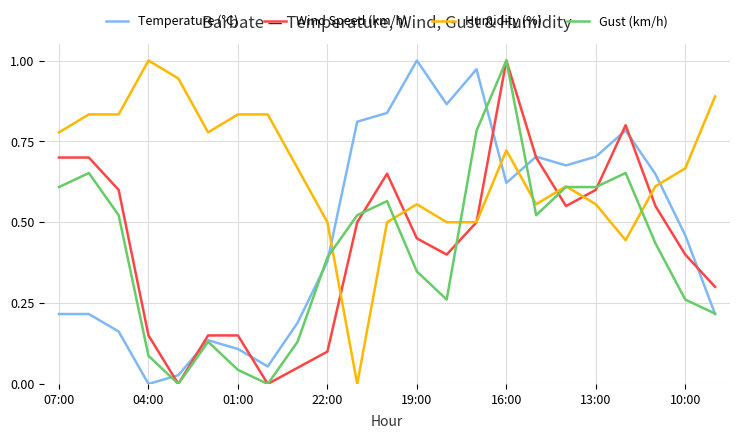

Which series has the largest total across all categories?

Humidity (%)